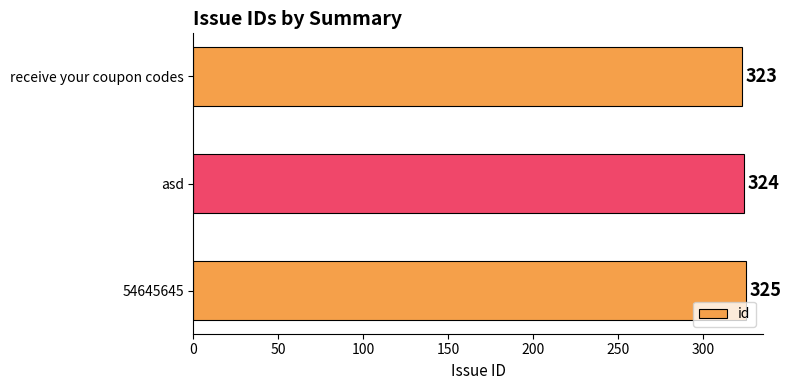

What is the approximate value at 54645645?

325